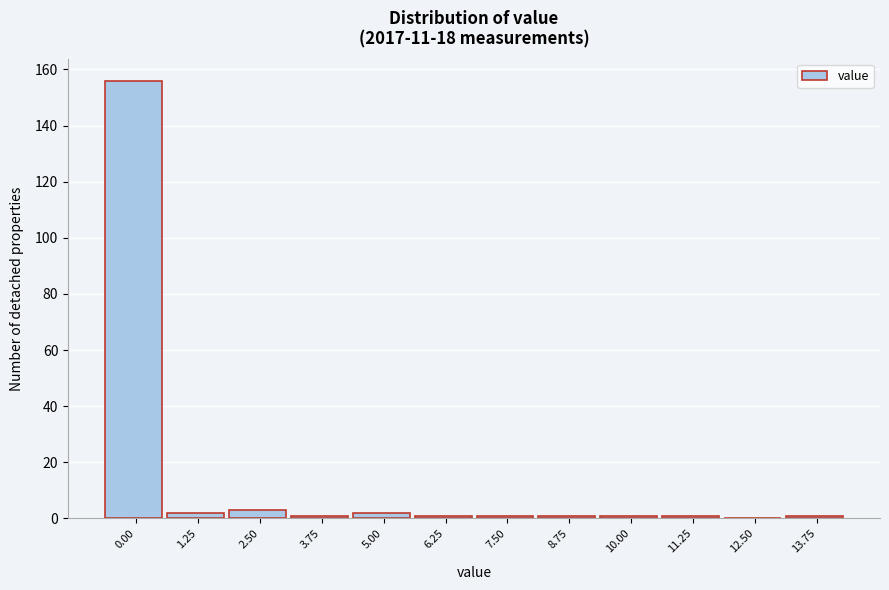

Reading right to left, list all the values displayed in this chart.

13.75=1	12.50=0	11.25=1	10.00=1	8.75=1	7.50=1	6.25=1	5.00=2	3.75=1	2.50=3	1.25=2	0.00=156